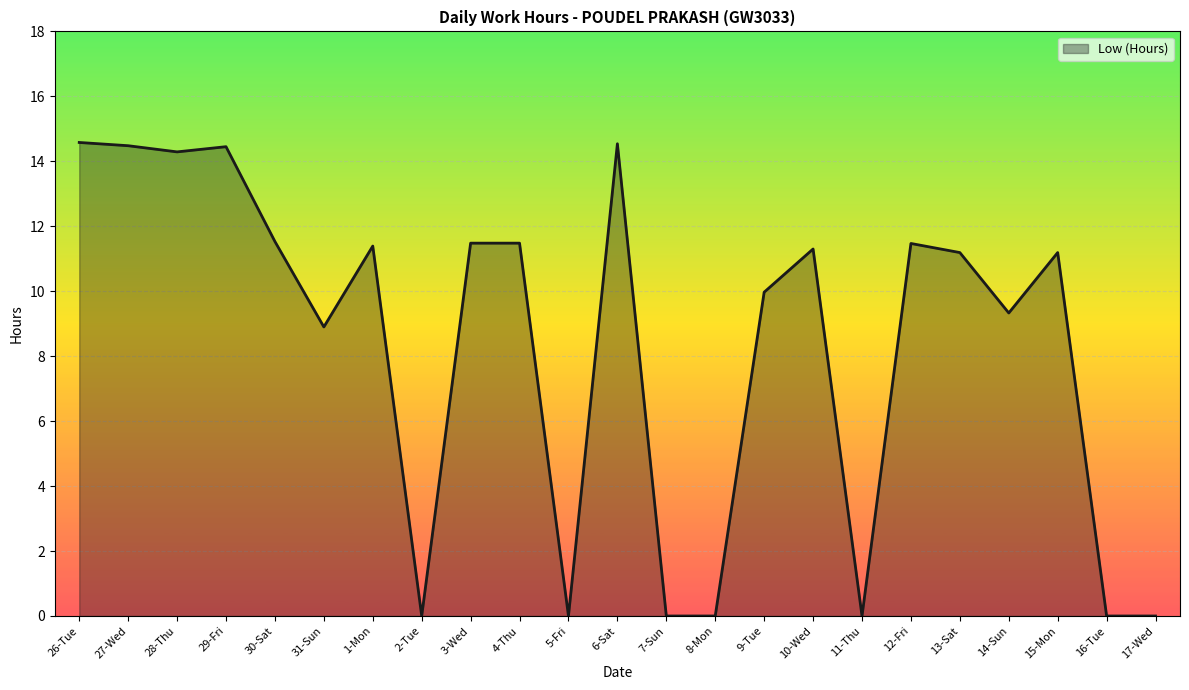

The chart shows a value of 14.4 at 29-Fri. True or false?

True